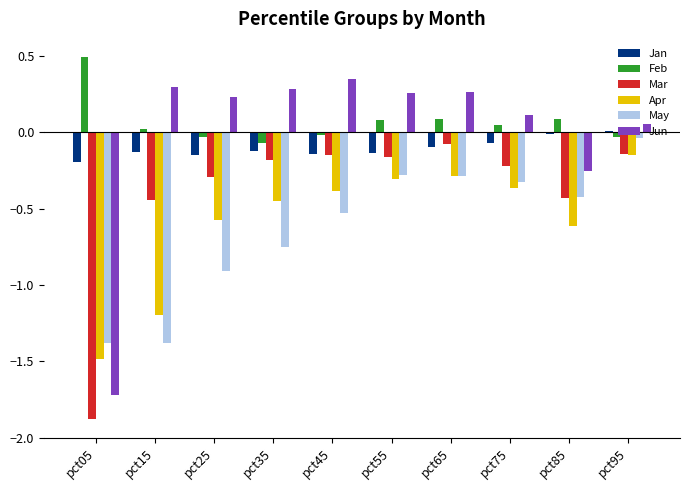

Which series has the largest total across all categories?

Feb